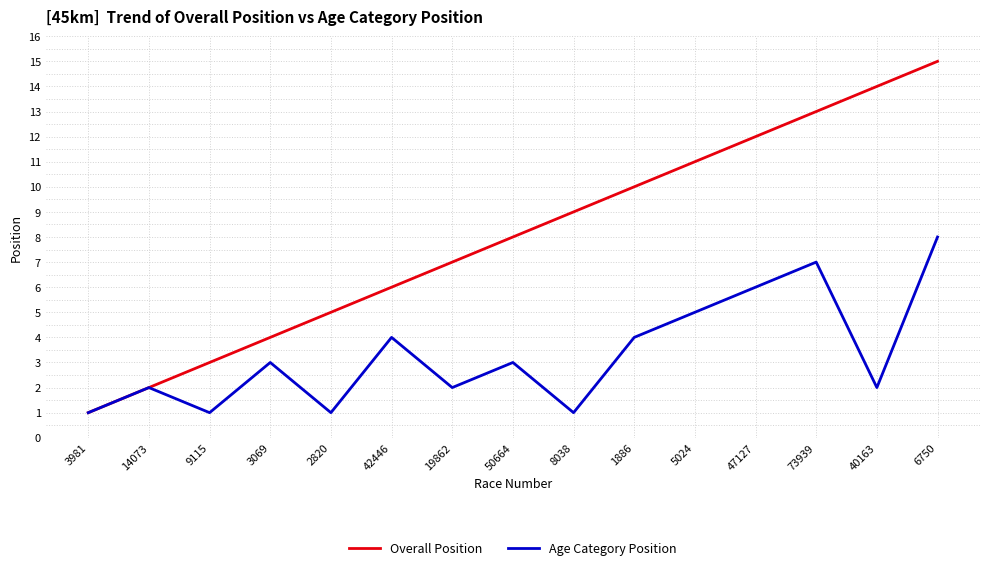

Read the Age Category Position value at 5024.

5